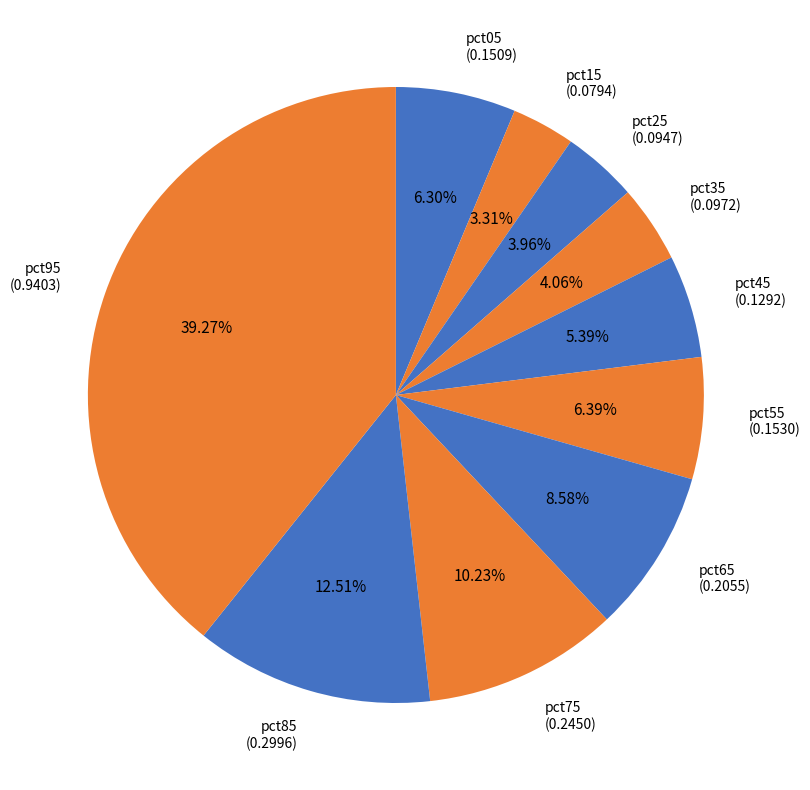

How many slices are in this pie chart?

10